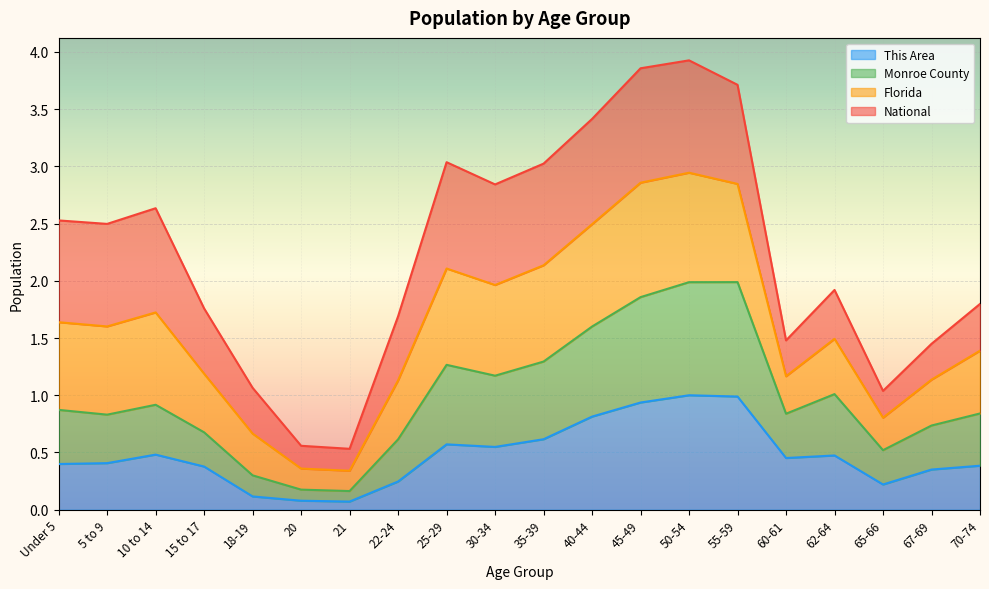

How many lines are shown in the chart?

4